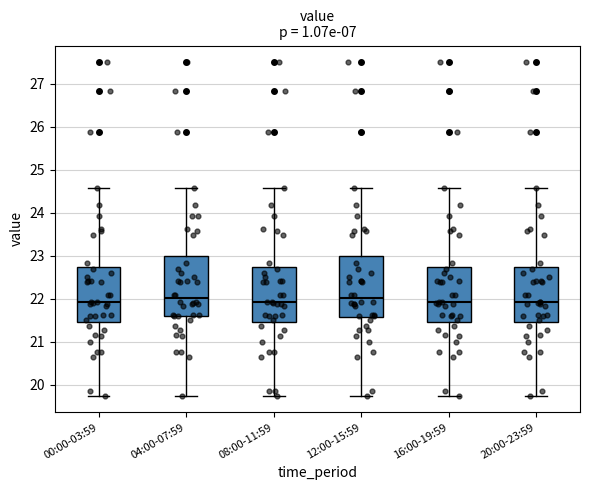

Where does the upper whisker of the box for 12:00-15:59 end on the y-axis? The values are not printed on the chart, so give them approximately, as read against the axis.

24.6